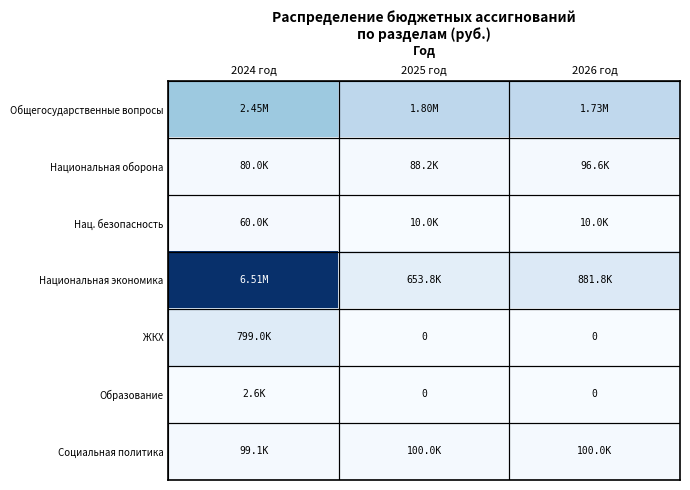

Is the value of Нац. безопасность at 2025 год greater than the value of Общегосударственные вопросы at 2025 год?

No